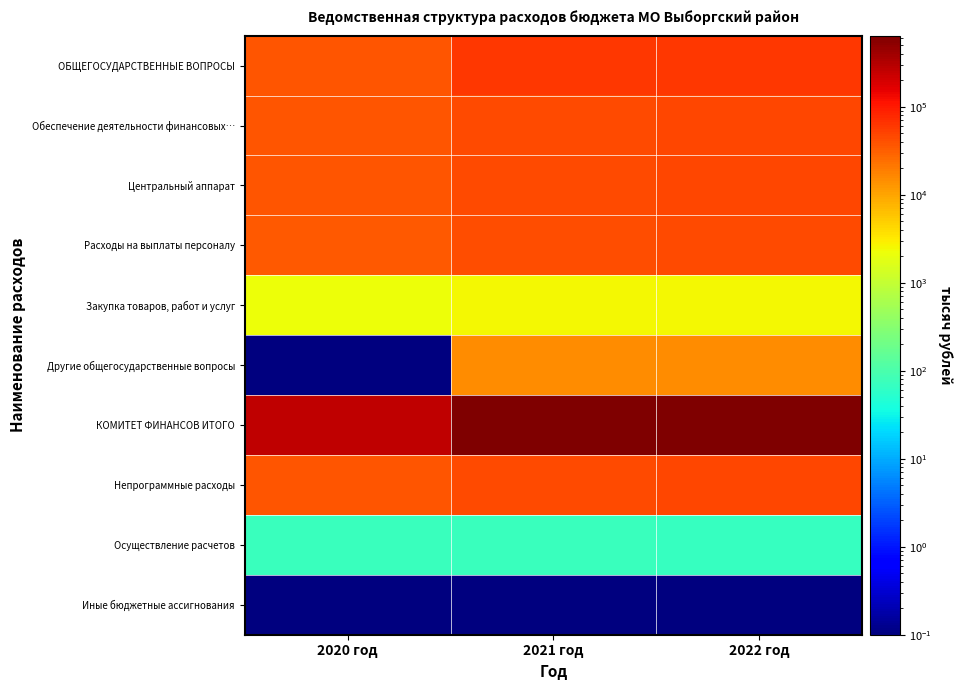

Which series changed the most between 2021 год and 2022 год?

КОМИТЕТ ФИНАНСОВ ИТОГО